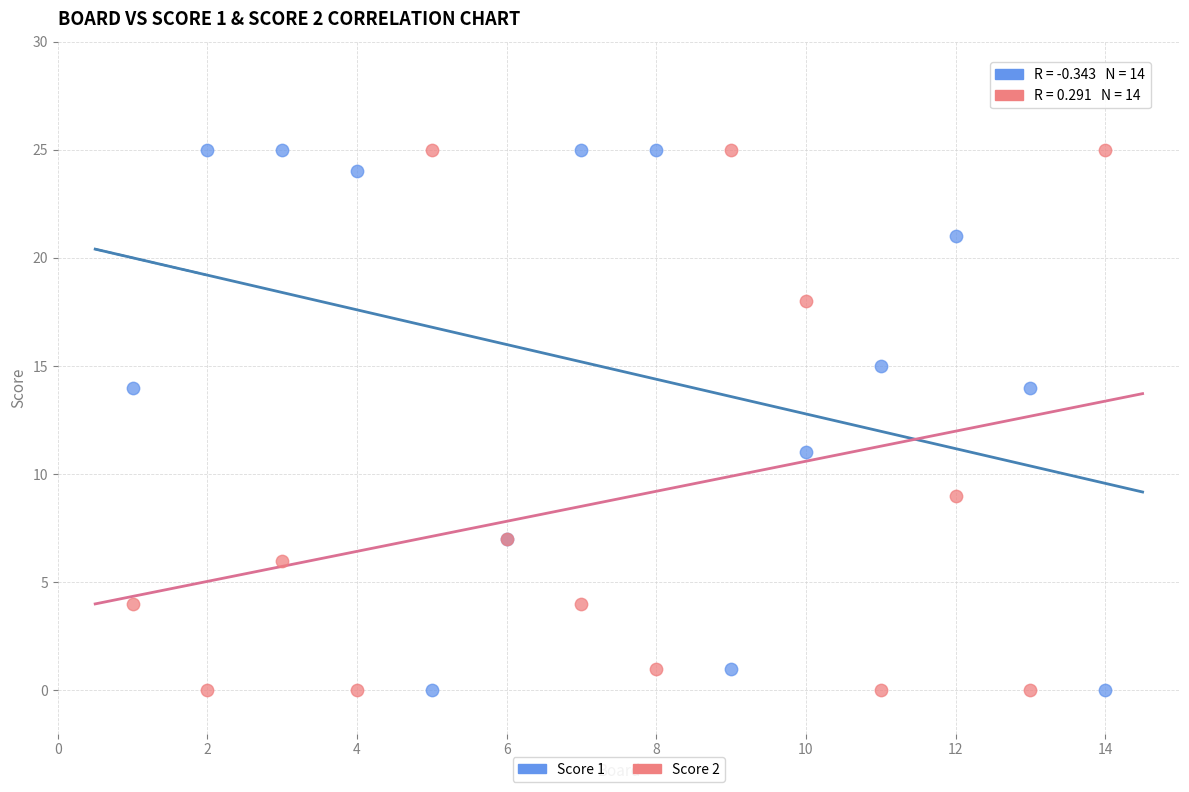

Across all series, what Y value is closest to 12?

11